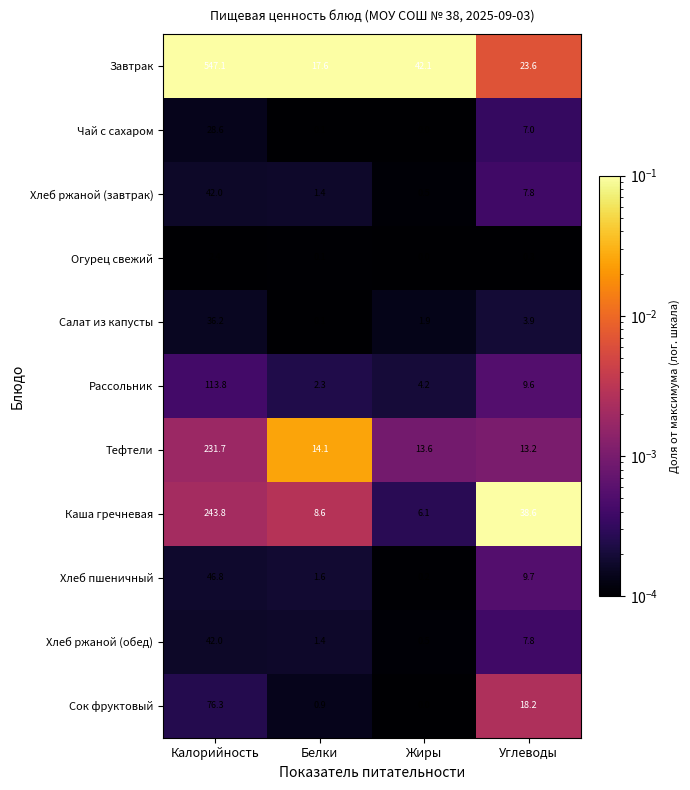

At which label is Сок фруктовый closest to 38?

Углеводы